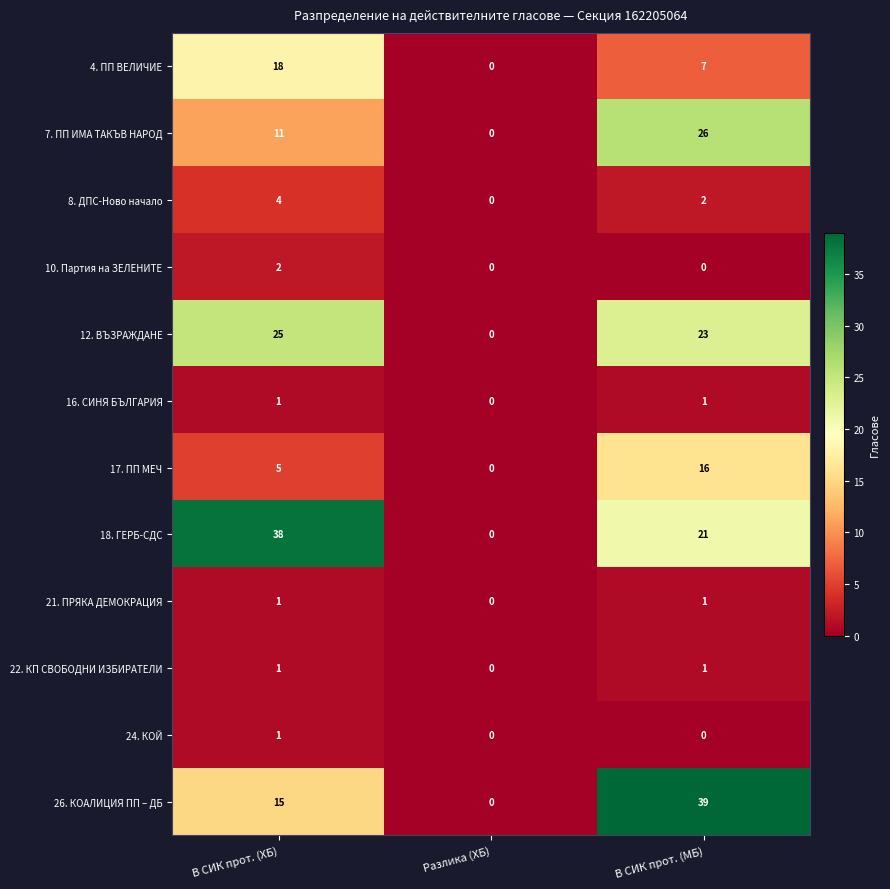

What is the difference between the second highest and minimum values in the 12. ВЪЗРАЖДАНЕ series?

23